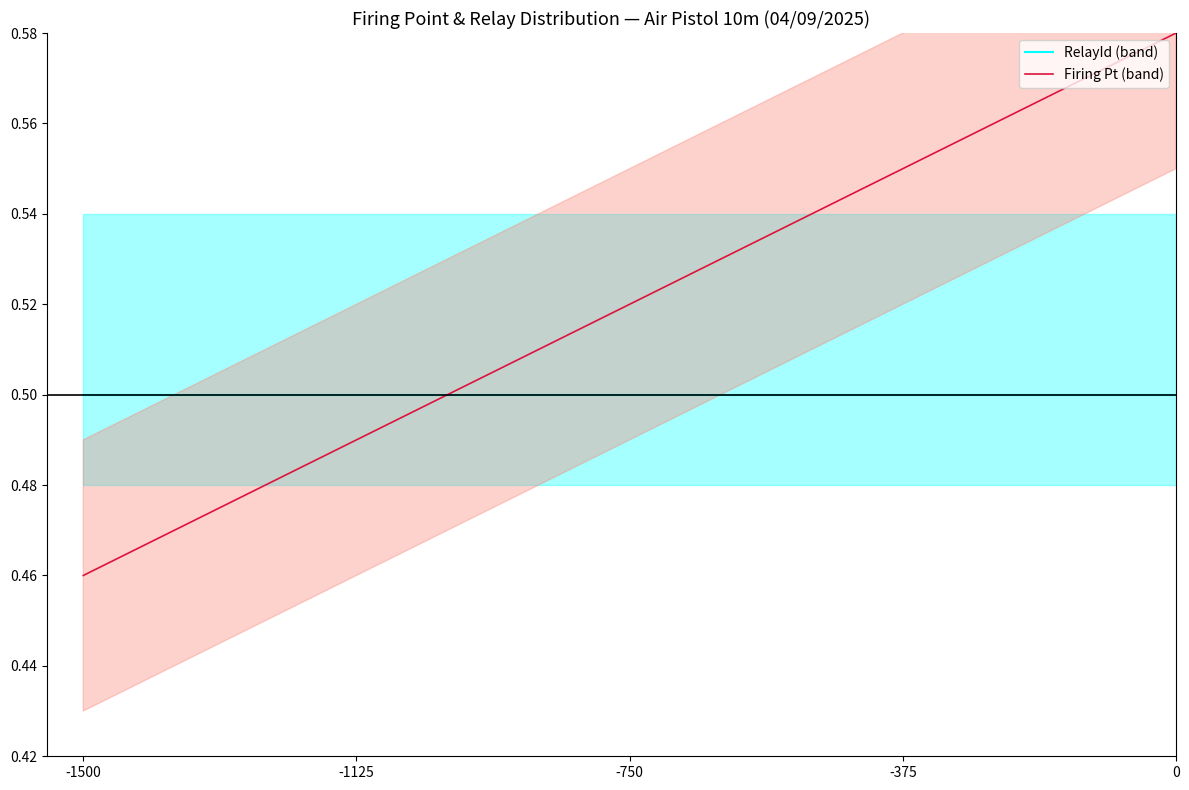

True or false: Firing Pt (band) and RelayId (band) intersect in this chart.

False